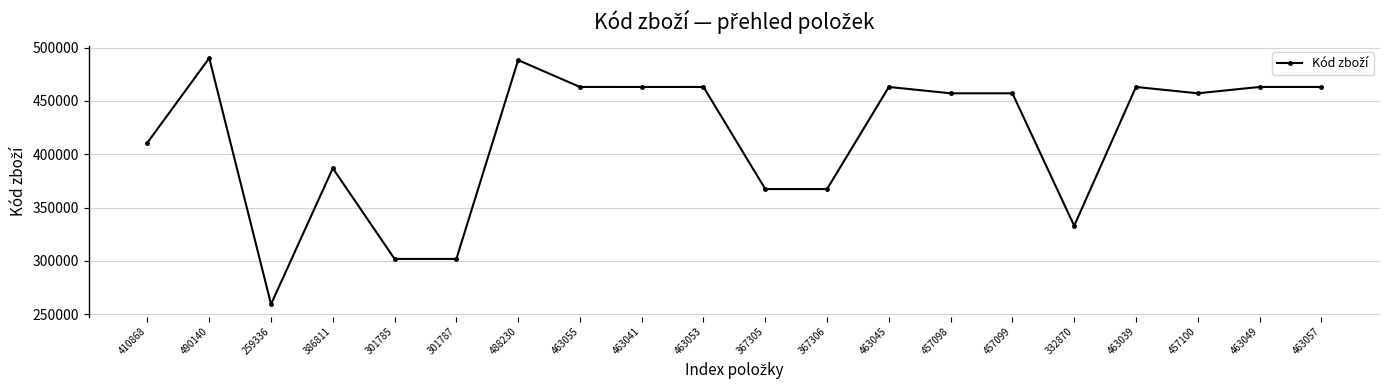

What is the average value?

415954